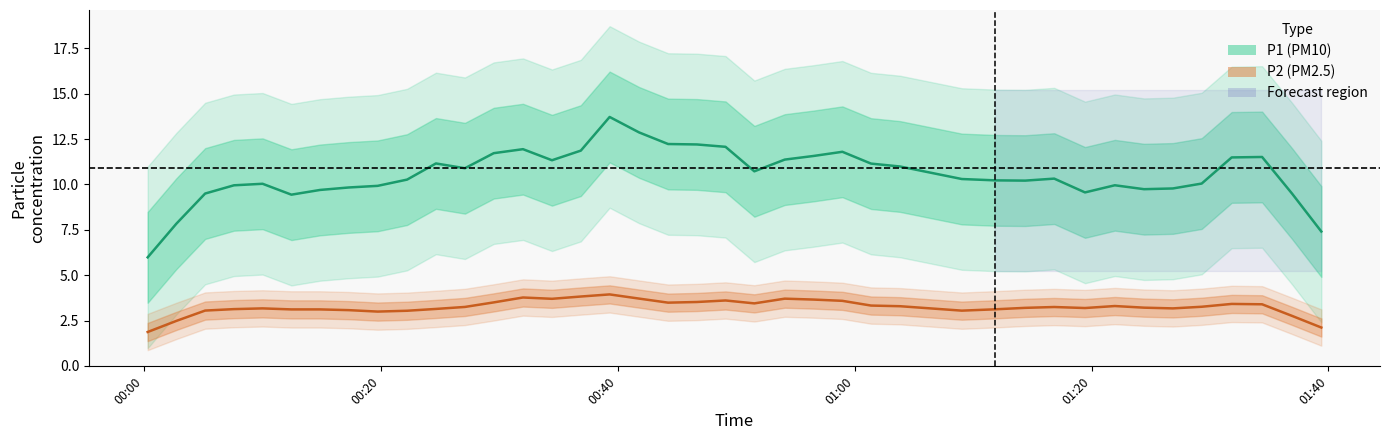

True or false: P2 (PM2.5) and P1 (PM10) cross at least once.

False